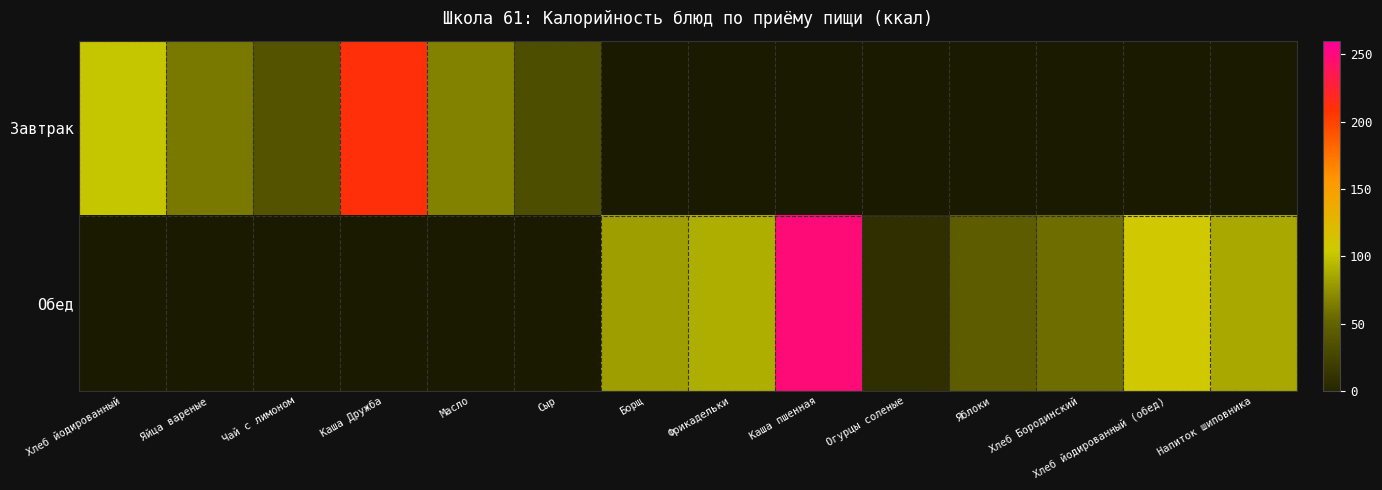

At Масло, list the series in order from largest to smallest.

Завтрак, Обед